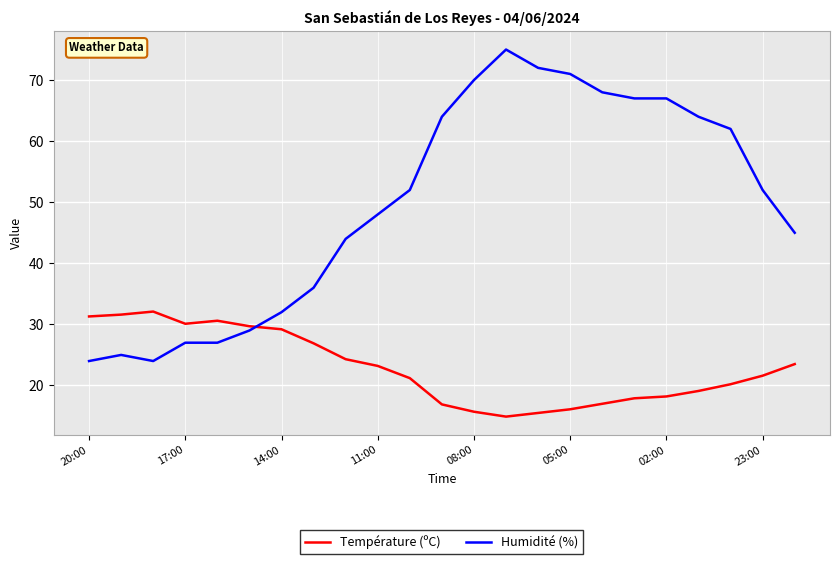

Which series has the largest range (max minus min)?

Humidité (%)